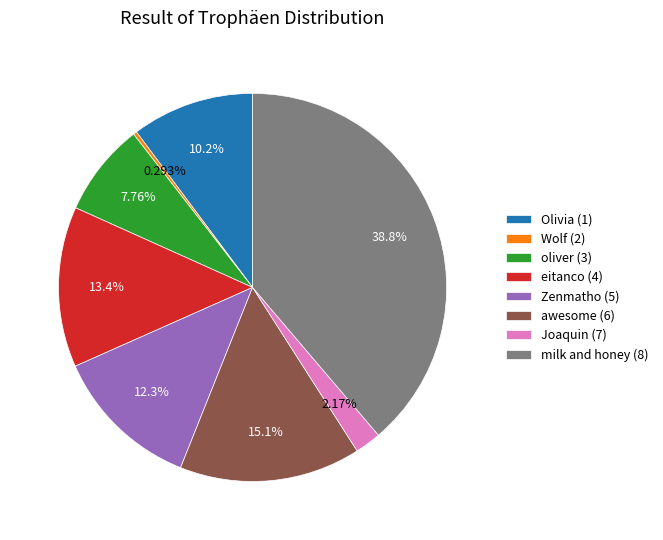

True or false: oliver (3) accounts for 8% of the total.

True